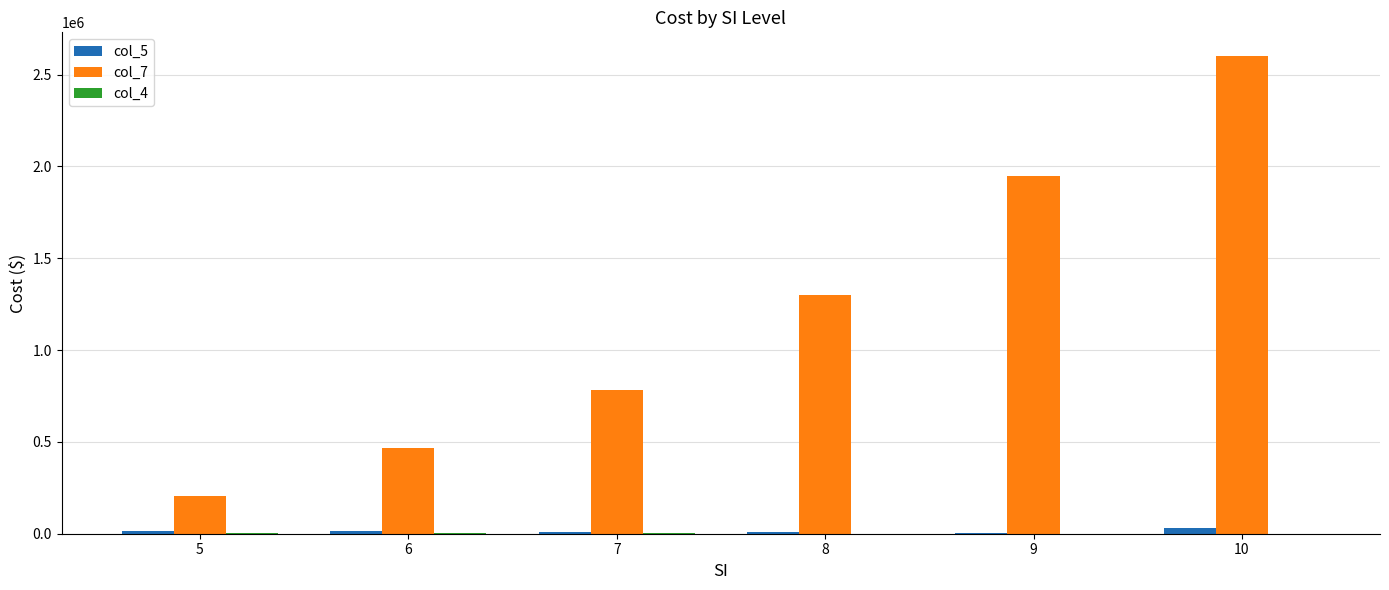

Is the value of col_5 at 5 greater than the value of col_7 at 7?

No